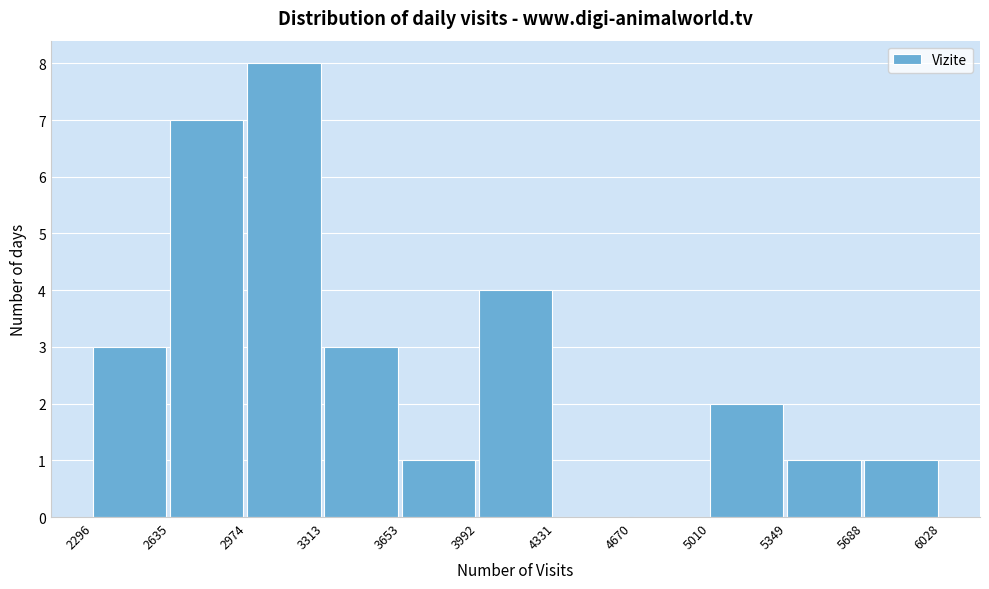

Reading left to right, list every bar in this chart as the range it spans on the x-axis followed by its height. The values are not printed on the chart, so give them approximately, as read against the axis.

2296 to 2635: 3
2635 to 2974: 7
2974 to 3313: 8
3313 to 3653: 3
3653 to 3992: 1
3992 to 4331: 4
4331 to 4670: 0
4670 to 5010: 0
5010 to 5349: 2
5349 to 5688: 1
5688 to 6028: 1